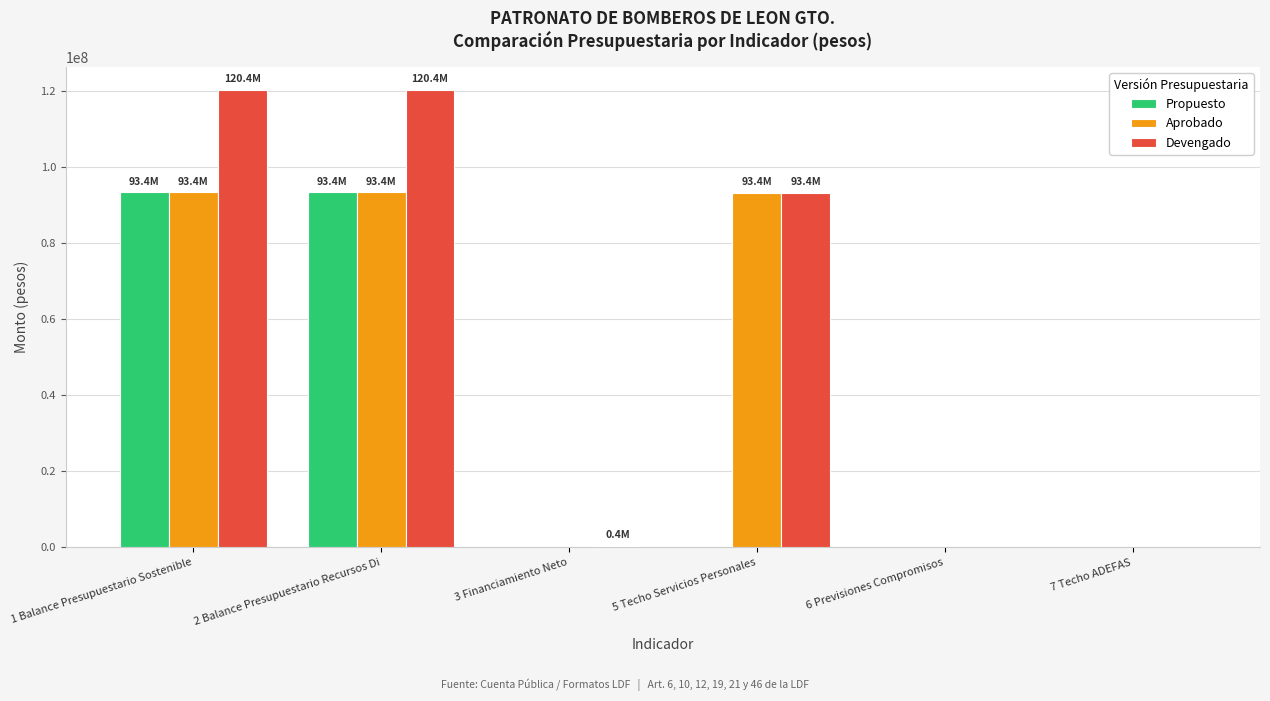

Which series changed the most between 1 Balance Presupuestario Sostenible and 3 Financiamiento Neto?

Devengado